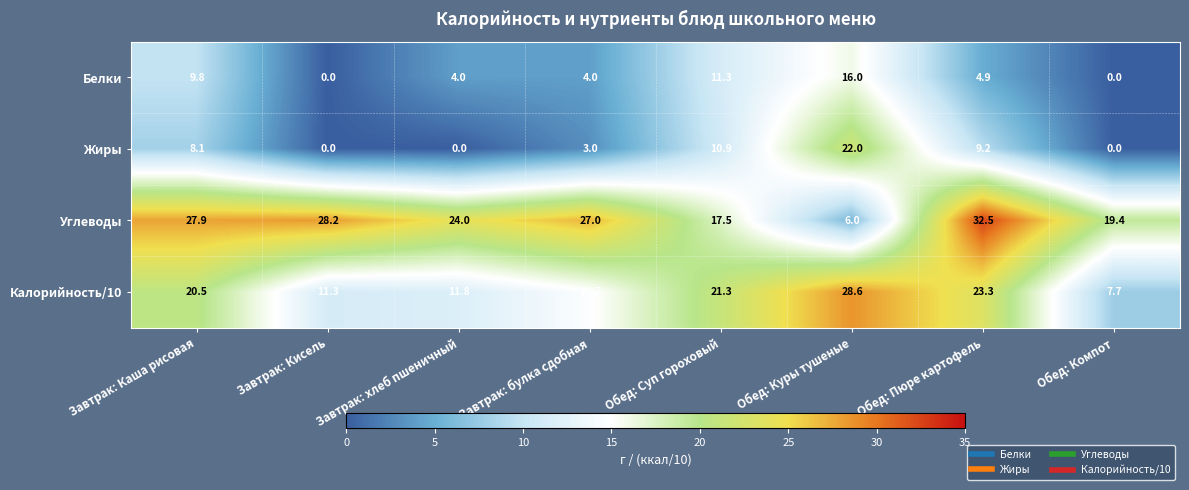

At which label does Калорийность/10 first exceed 20?

Завтрак: Каша рисовая